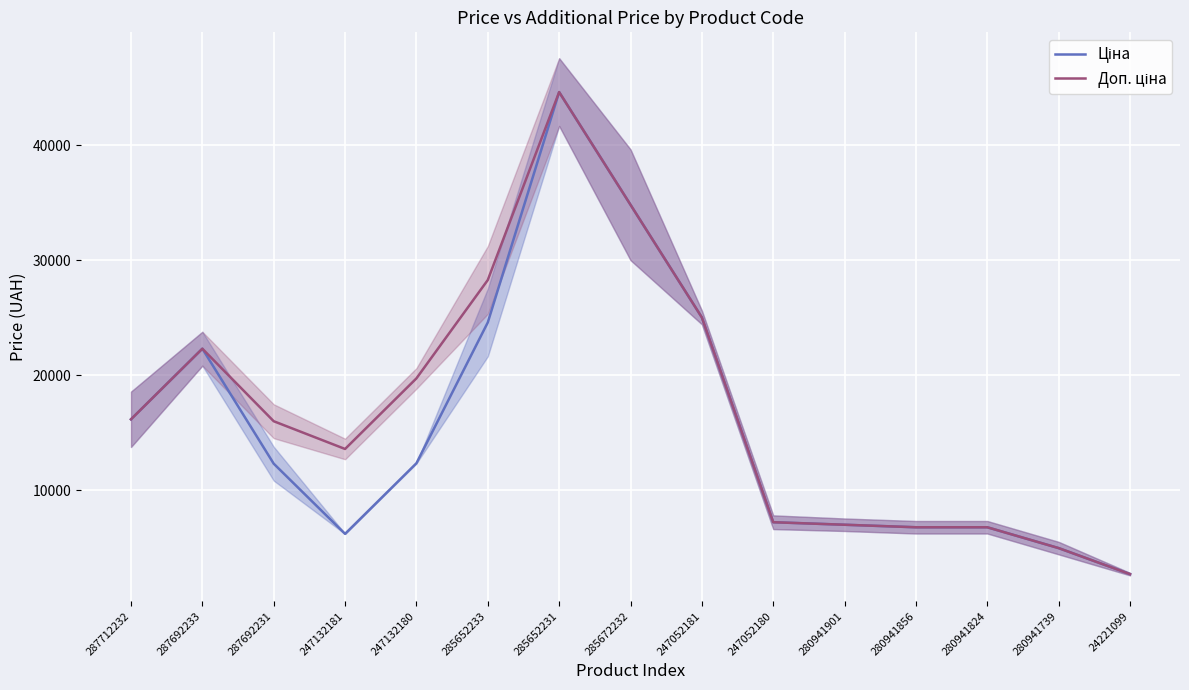

Which series changed the most between 285652233 and 24221099?

Доп. ціна